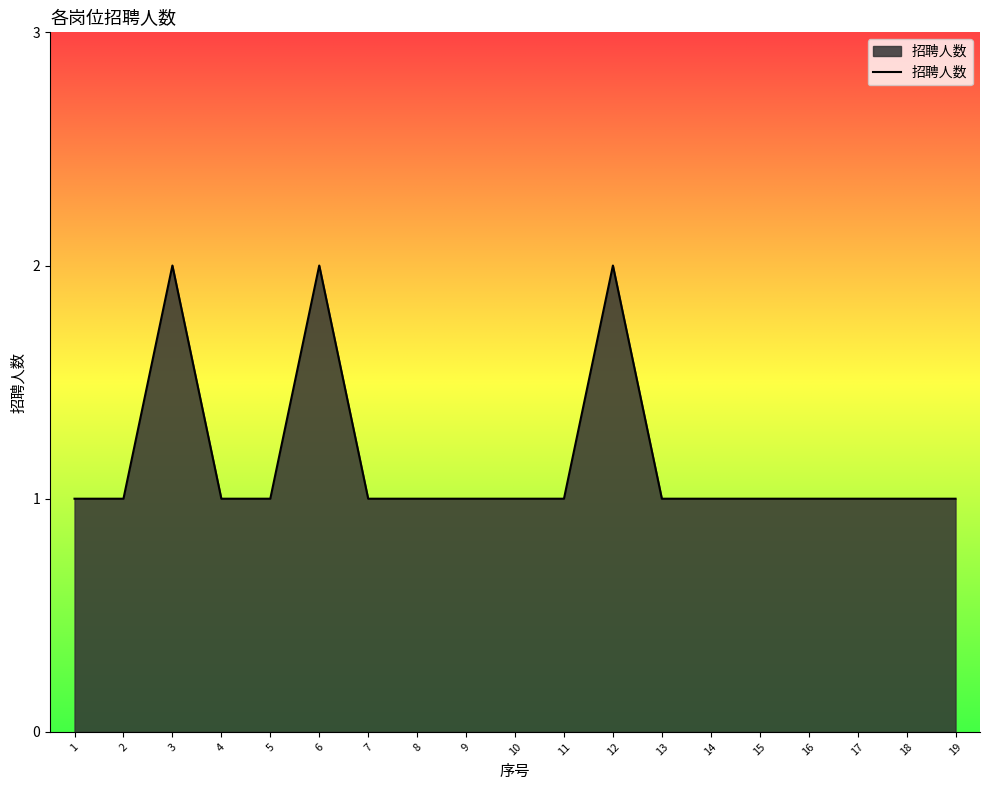

Approximately how many times larger is the value at 5 compared to 17?

1.0